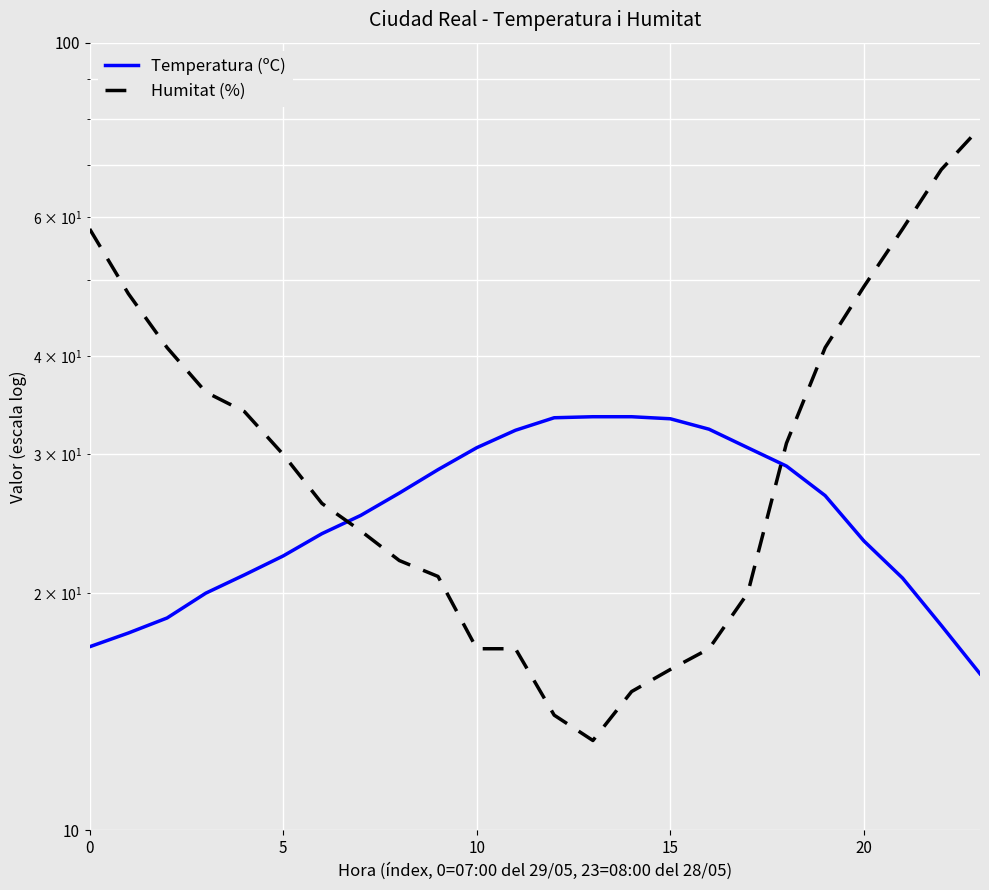

At which label does Temperatura (ºC) reach its peak?

13